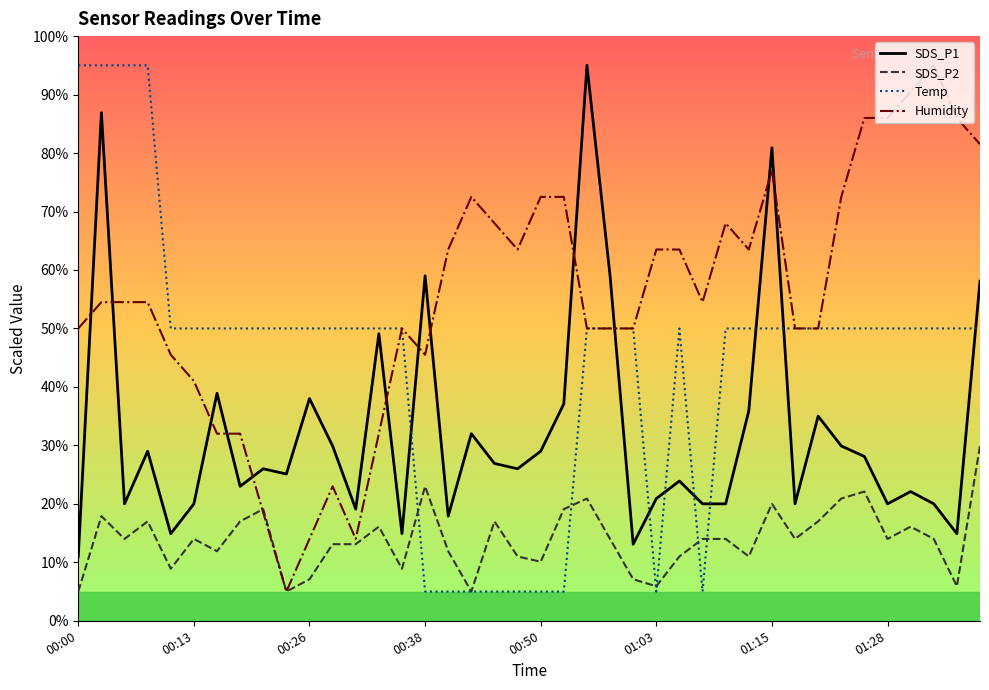

Rank the series by their average value, from lowest to highest.

SDS_P2, SDS_P1, Temp, Humidity